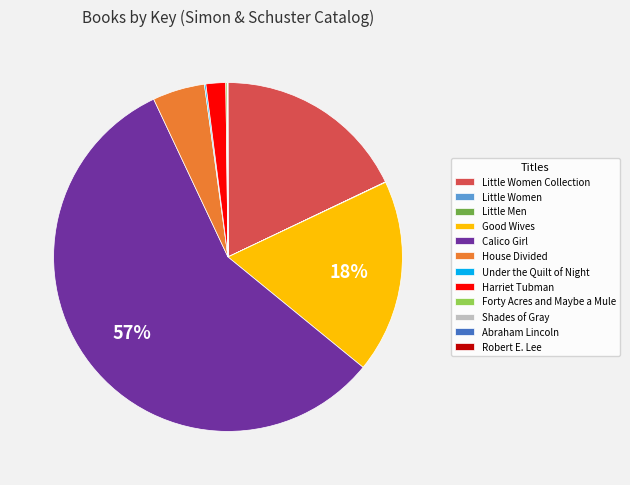

What percentage is the Calico Girl slice, to the nearest percent?

57%